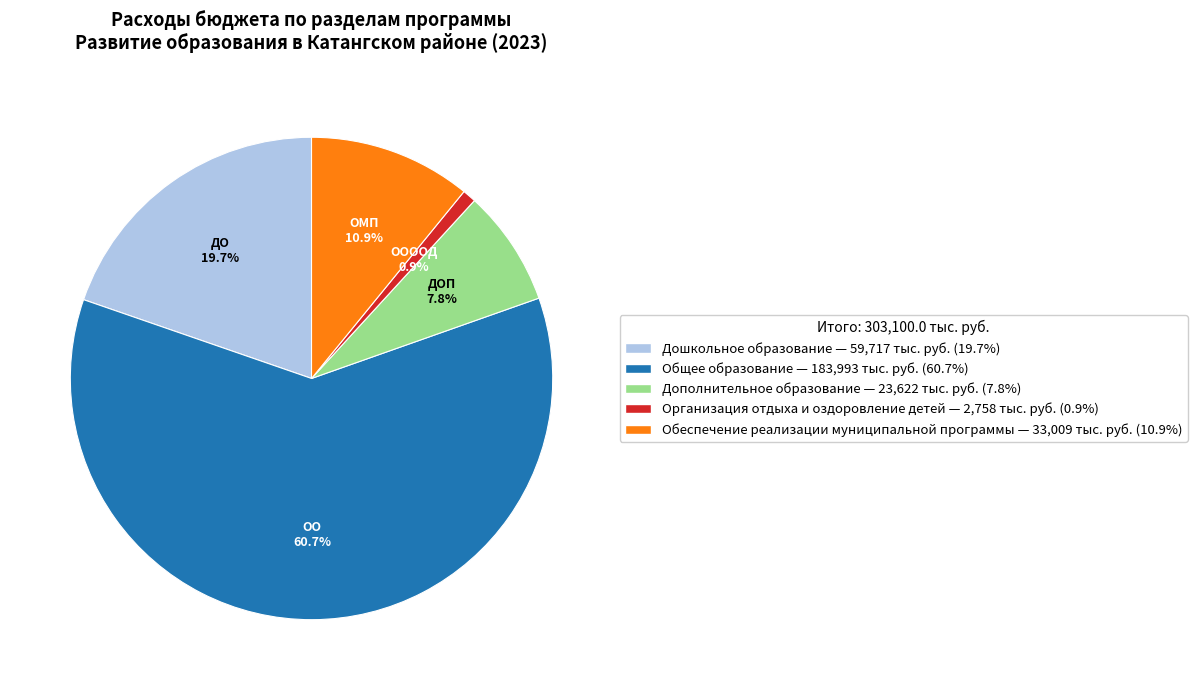

What portion of the pie excludes Обеспечение реализации муниципальной программы?

89.1%